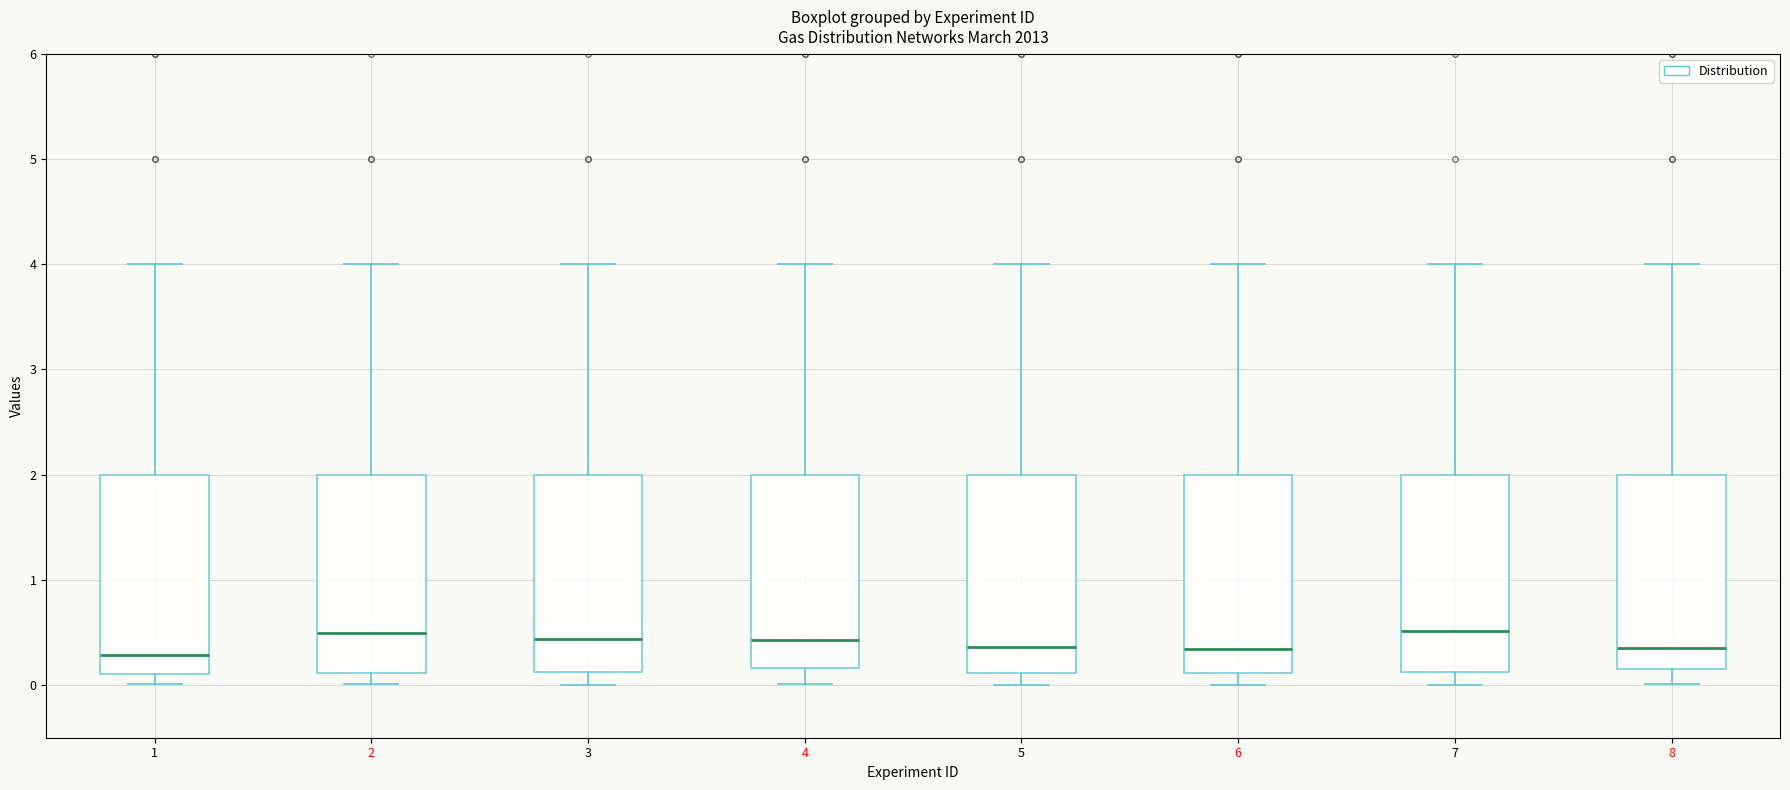

Where is the lower edge of the box at x = 4 on the y-axis? The values are not printed on the chart, so give them approximately, as read against the axis.

0.2